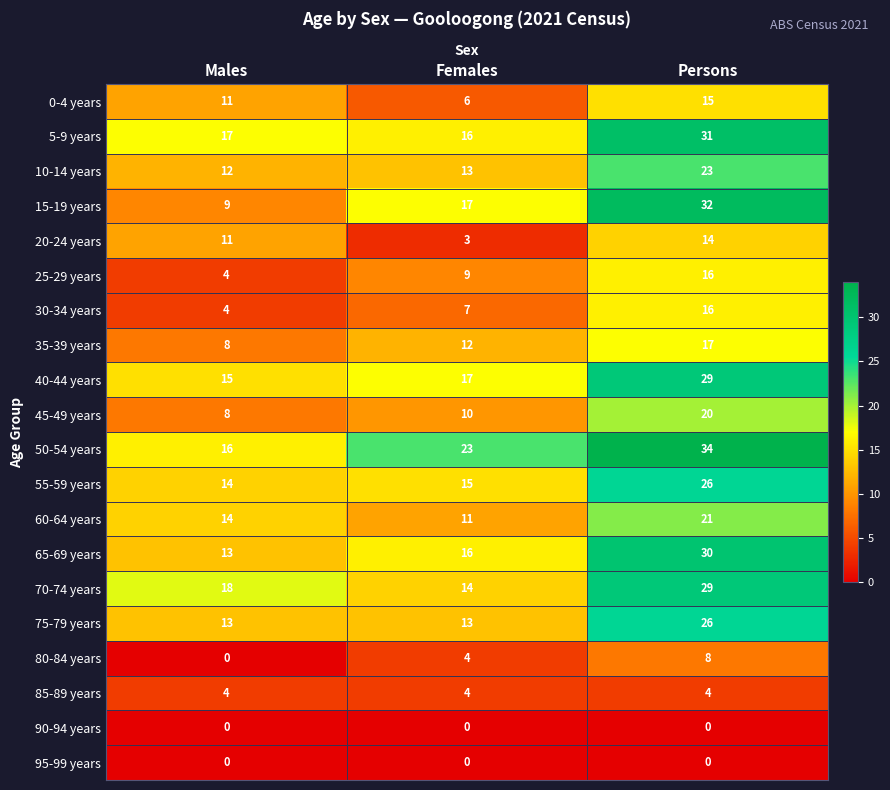

List the labels in order of 10-14 years value, largest first.

Persons, Females, Males